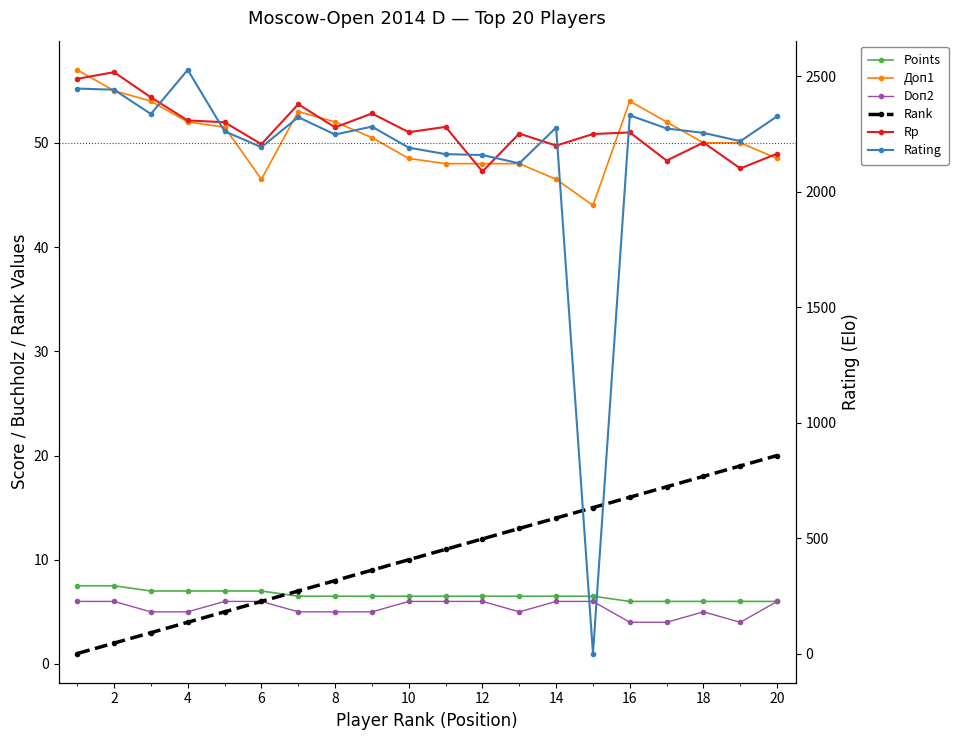

How many interior local peaks does the Rp series have?

7